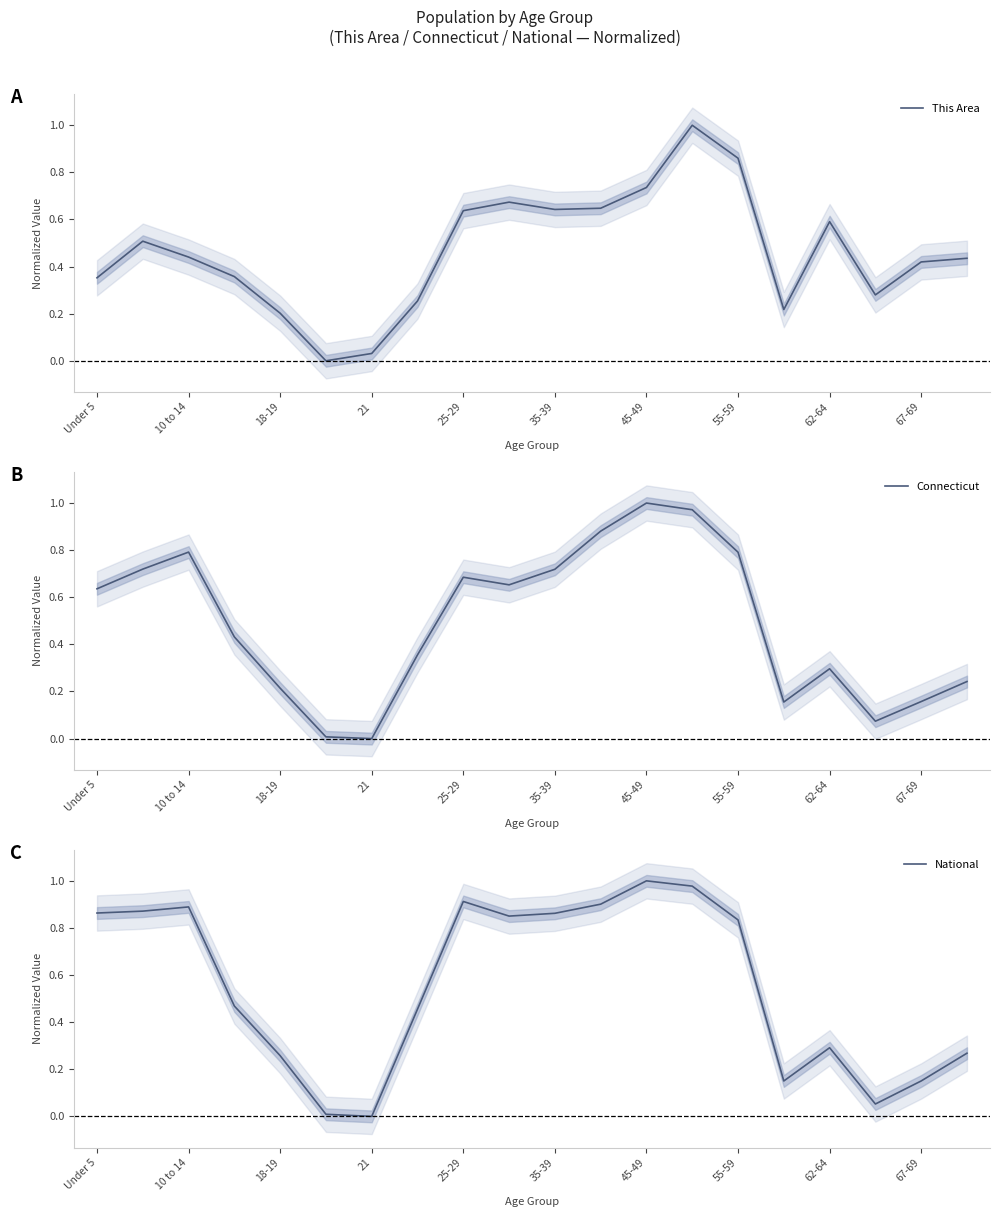

What is the maximum value for This Area?

1.0